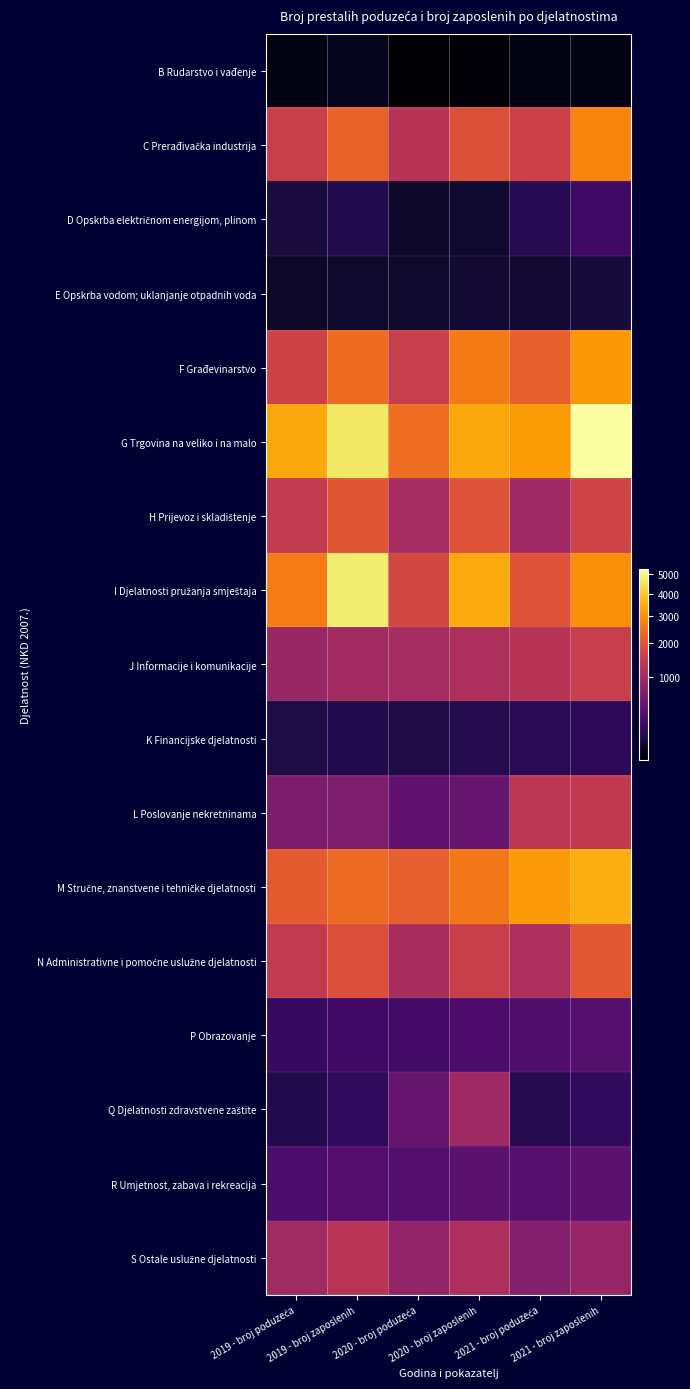

What is the maximum value shown in the chart?

5292